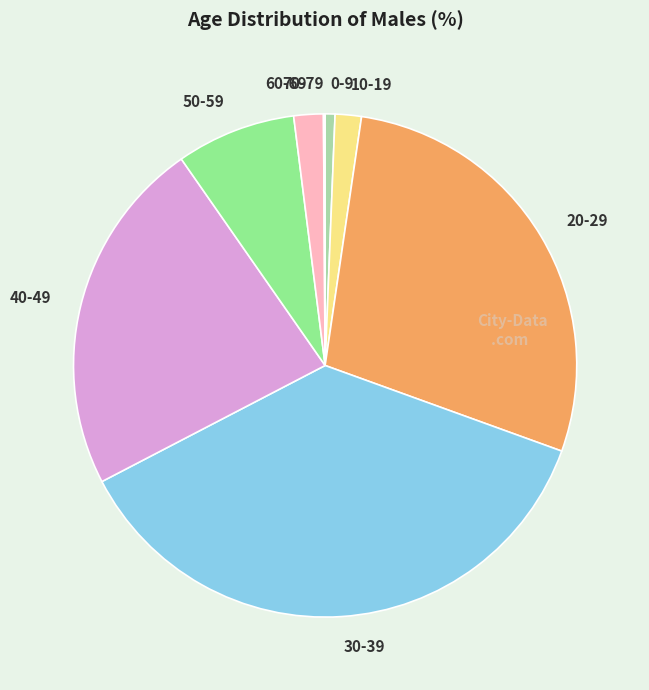

Is 60-69 the majority of the pie?

No